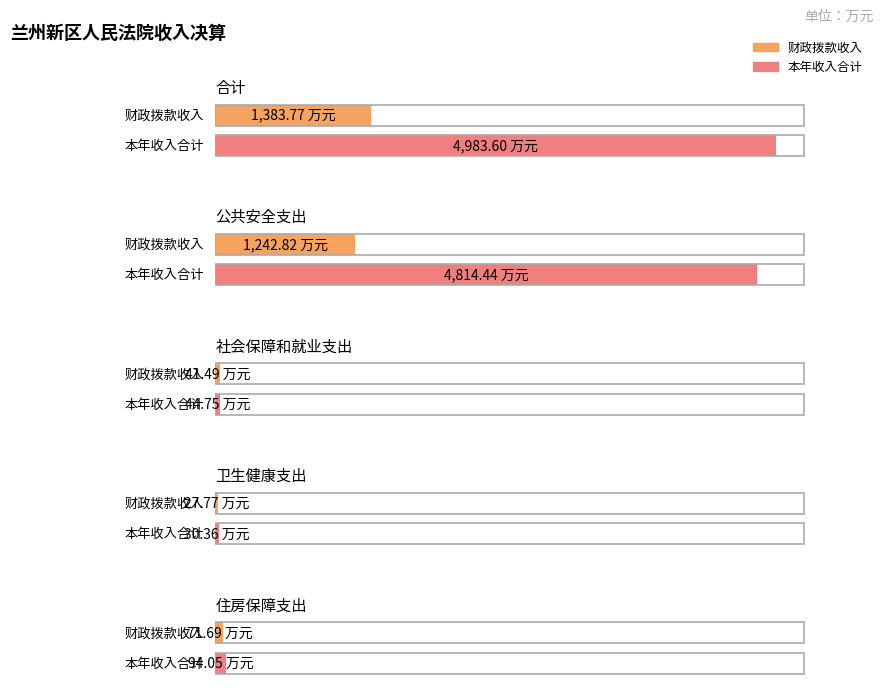

Is it true that 其他收入 equals 30.3 at 住房保障支出?

False